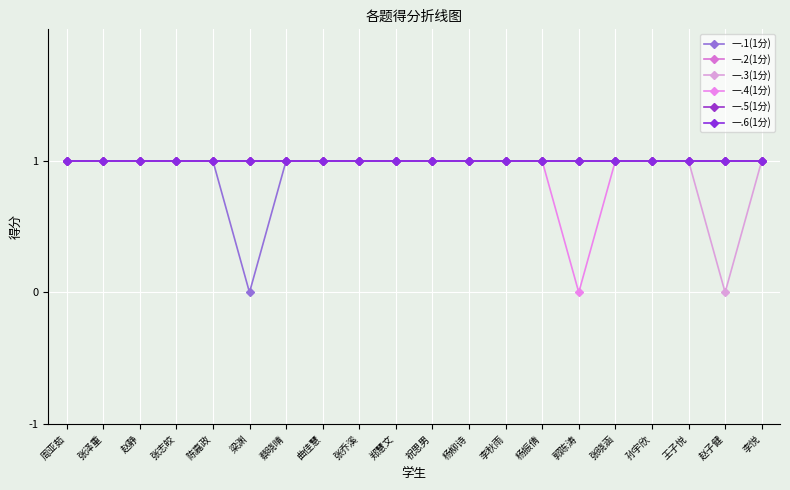

Does the chart have visible grid lines?

Yes